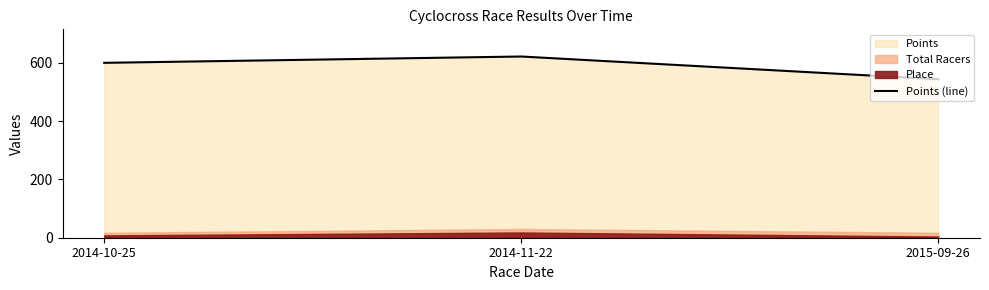

Does the chart have visible grid lines?

No